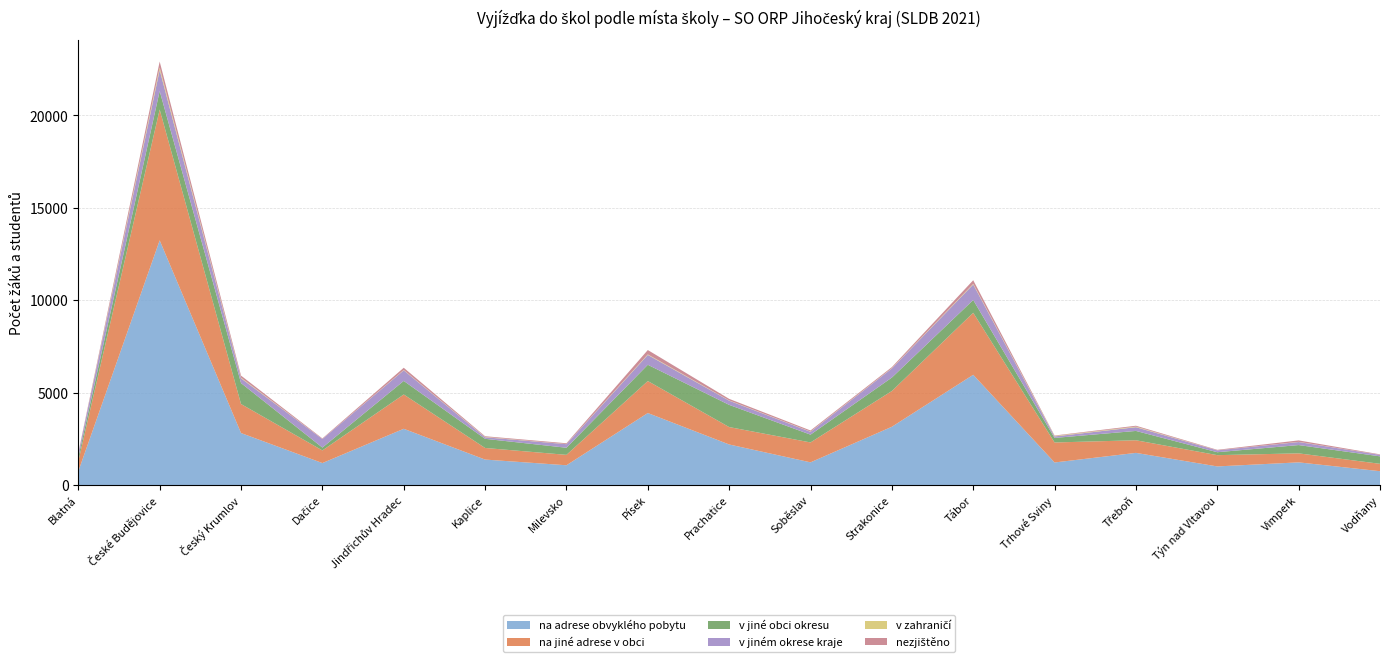

Reading right to left, transcribe all the data shown in this chart.

na adrese obvyklého pobytu: 748	1226	1006	1739	1220	5965	3153	1227	2194	3896	1069	1377	3043	1188	2813	13241	744
na jiné adrese v obci: 399	487	610	683	1082	3356	1934	1077	942	1731	563	628	1857	683	1569	7080	543
v jiné obci okresu: 405	449	159	505	246	693	729	422	1201	881	385	495	734	156	1134	1000	220
v jiném okrese kraje: 80	165	100	202	82	838	492	153	228	532	193	84	571	461	258	1138	204
v zahraničí: 2	9	3	31	27	34	14	14	13	29	7	17	16	3	35	136	3
nezjištěno: 26	79	27	48	22	197	58	58	84	236	43	39	125	30	111	321	35